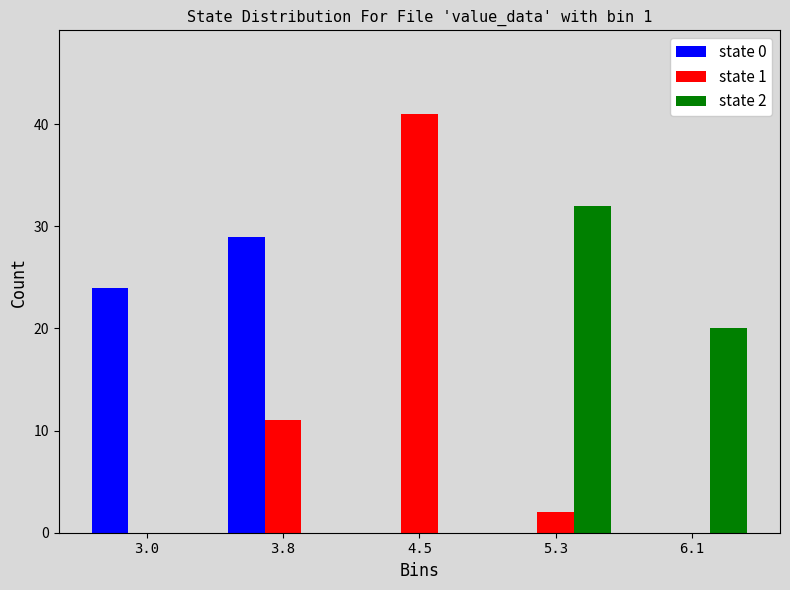

Reading left to right, extract all data points from this chart.

state 0: 3.0=24	3.8=29	4.5=0	5.3=0	6.1=0
state 1: 3.0=0	3.8=11	4.5=41	5.3=2	6.1=0
state 2: 3.0=0	3.8=0	4.5=0	5.3=32	6.1=20